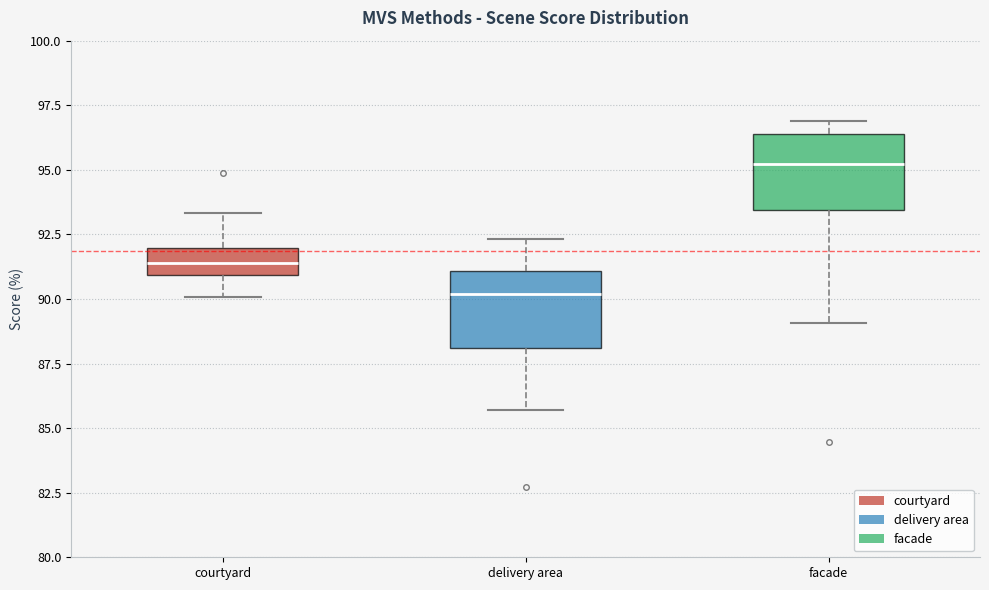

Where does the lower whisker of the box for facade end on the y-axis? The values are not printed on the chart, so give them approximately, as read against the axis.

89.0